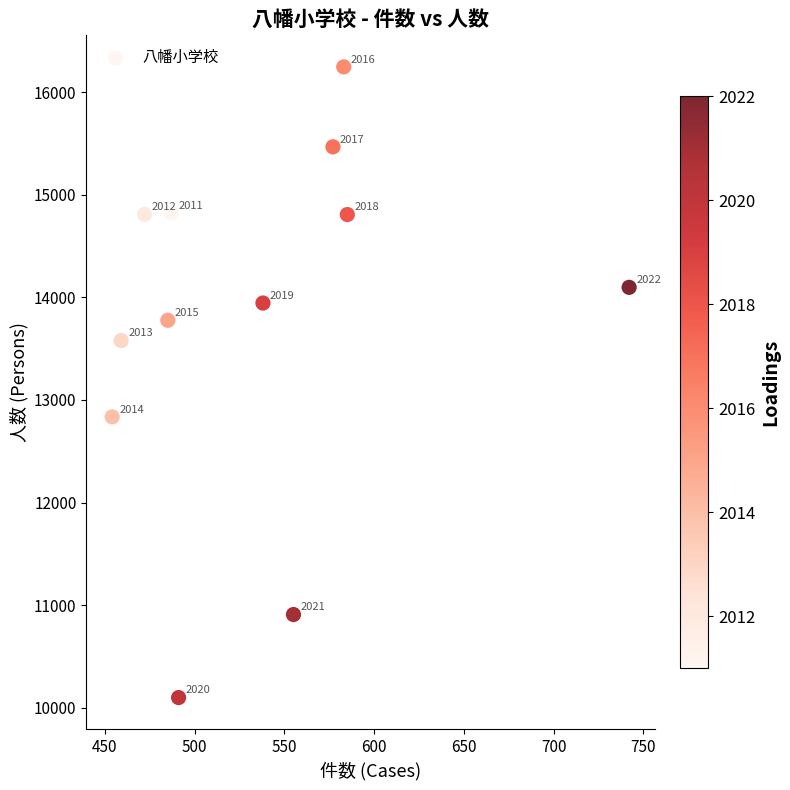

What is the average Y value?

13782